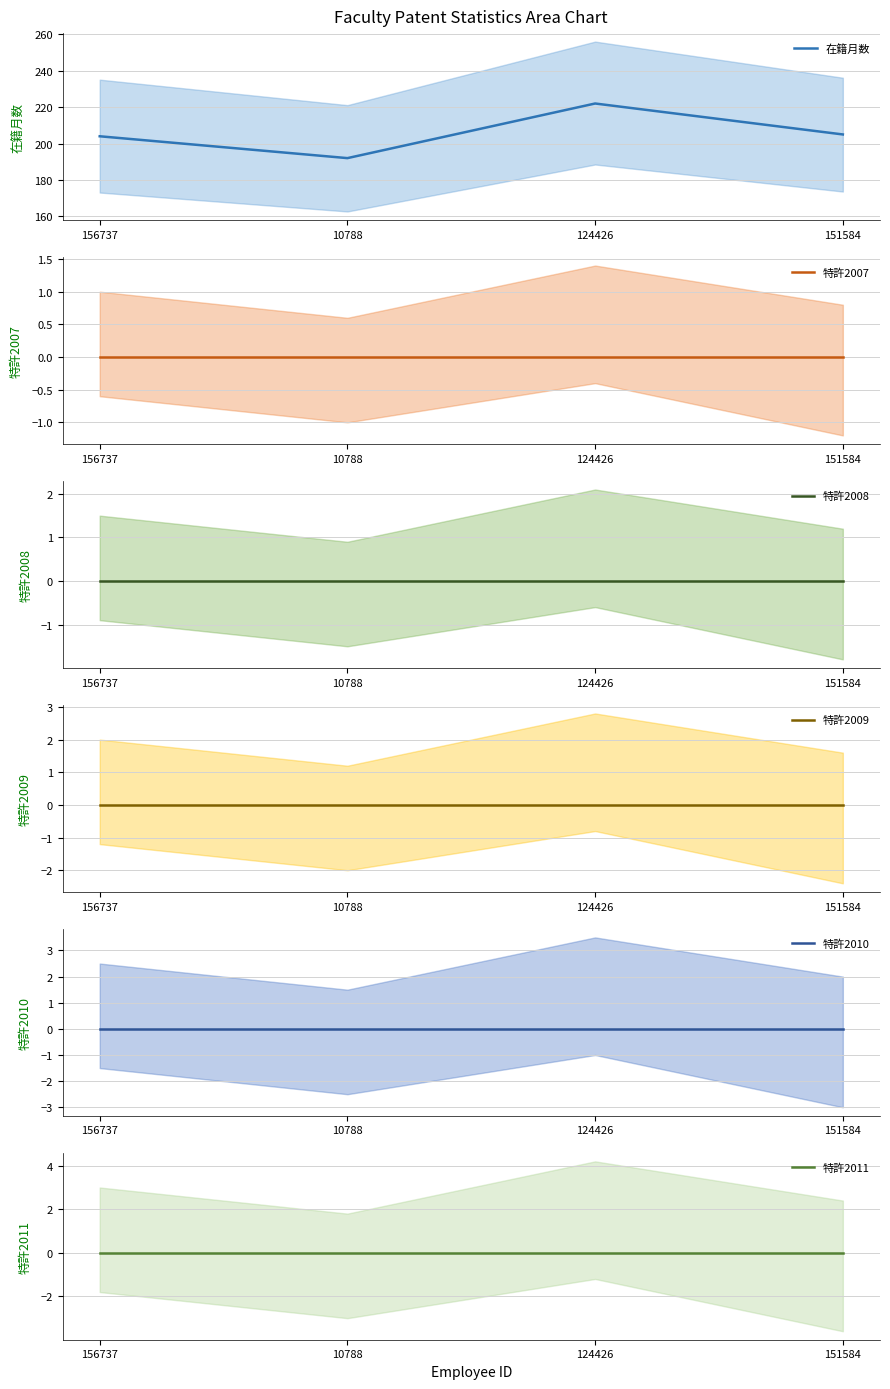

What is the total value across all series at 151584?

205